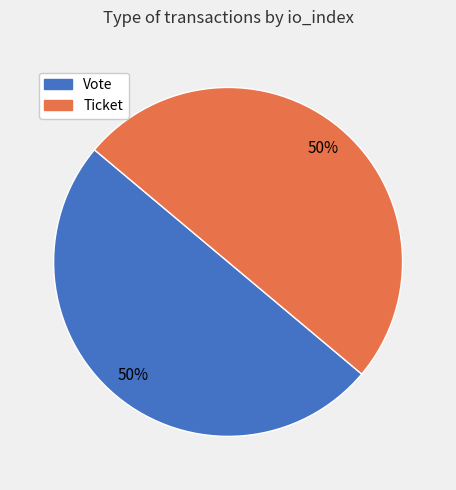

How many slices are in this pie chart?

2